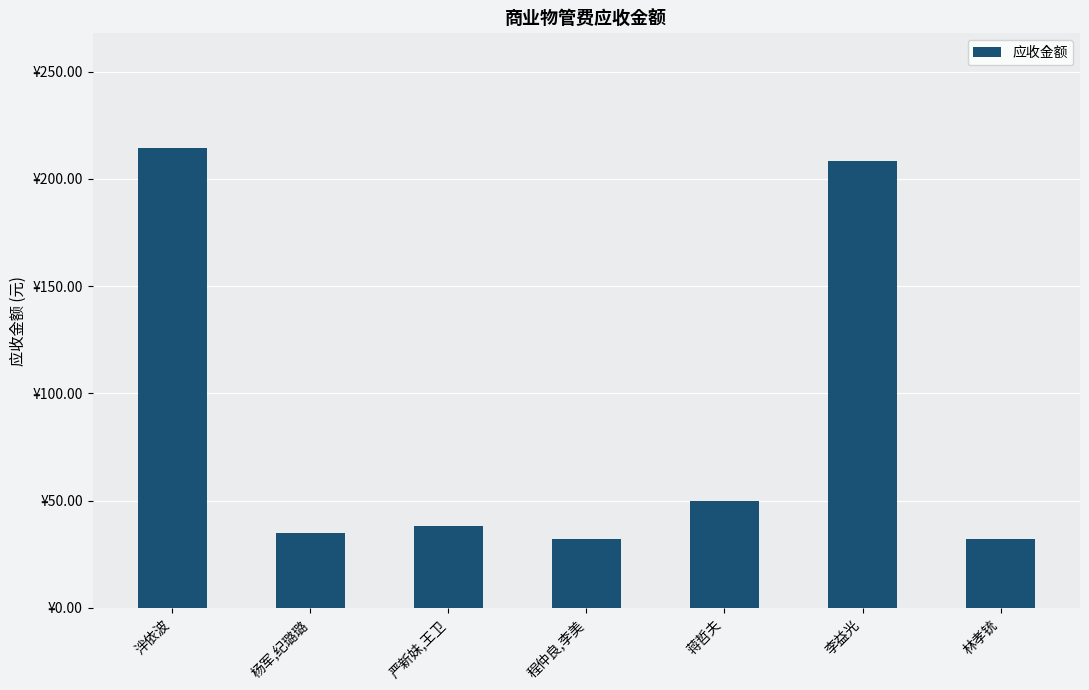

Are the bars horizontal?

No